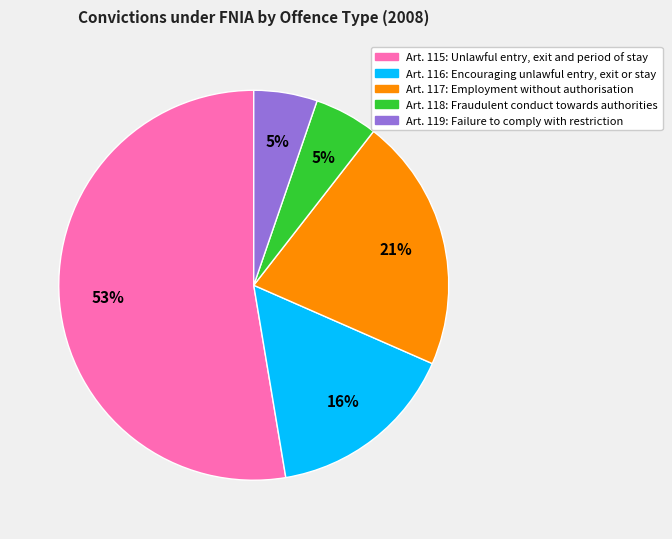

Does any single category account for the majority?

Yes